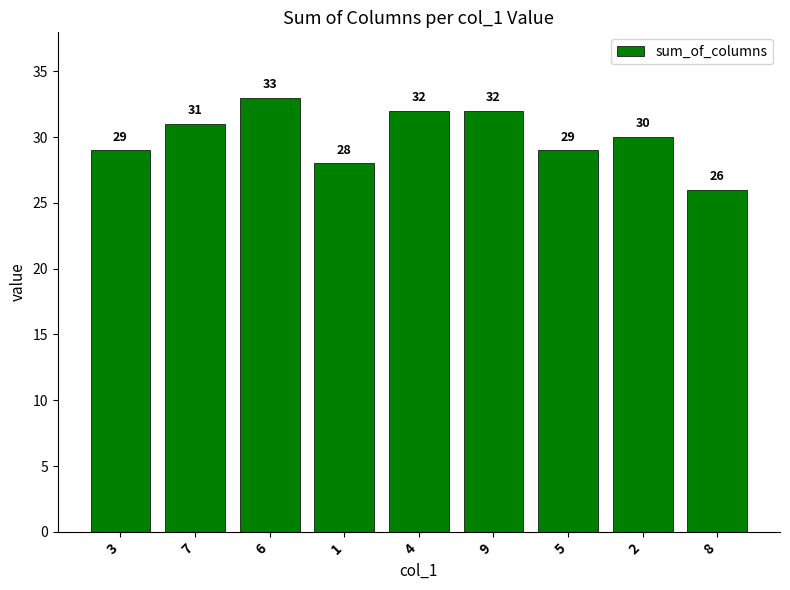

Reading right to left, extract all data points from this chart.

8=26	2=30	5=29	9=32	4=32	1=28	6=33	7=31	3=29